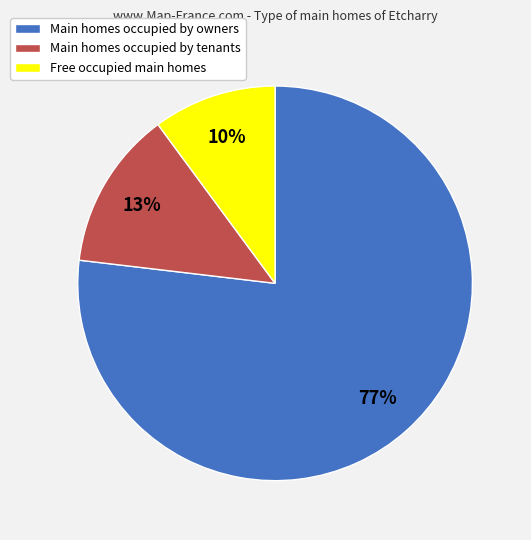

What is the smallest slice in the pie chart?

Free occupied main homes